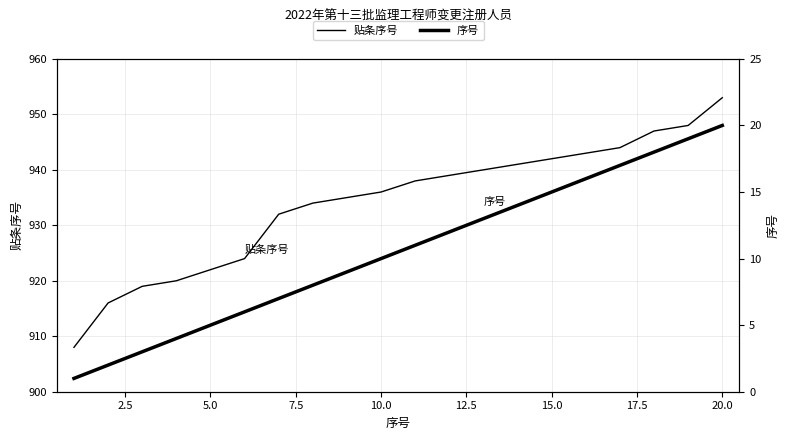

True or false: 贴条序号 has more than 1 interior local peaks.

False